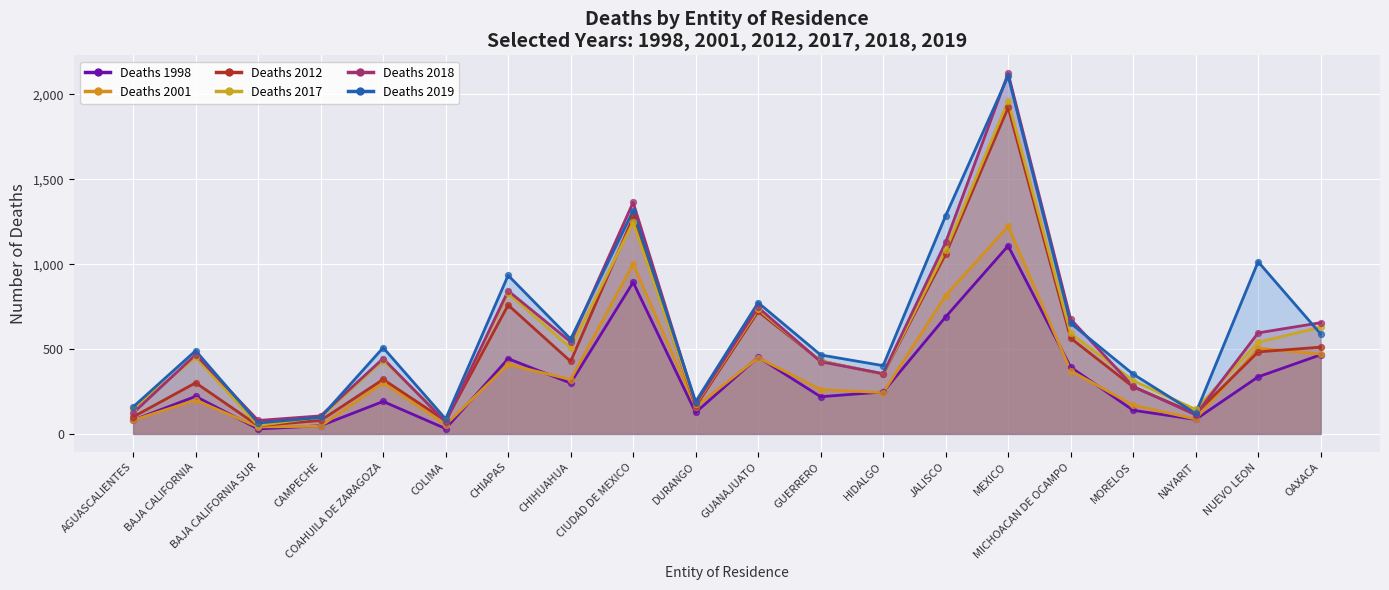

Is the value of 1998 (line) at JALISCO greater than the value of 2001 (line) at NAYARIT?

Yes